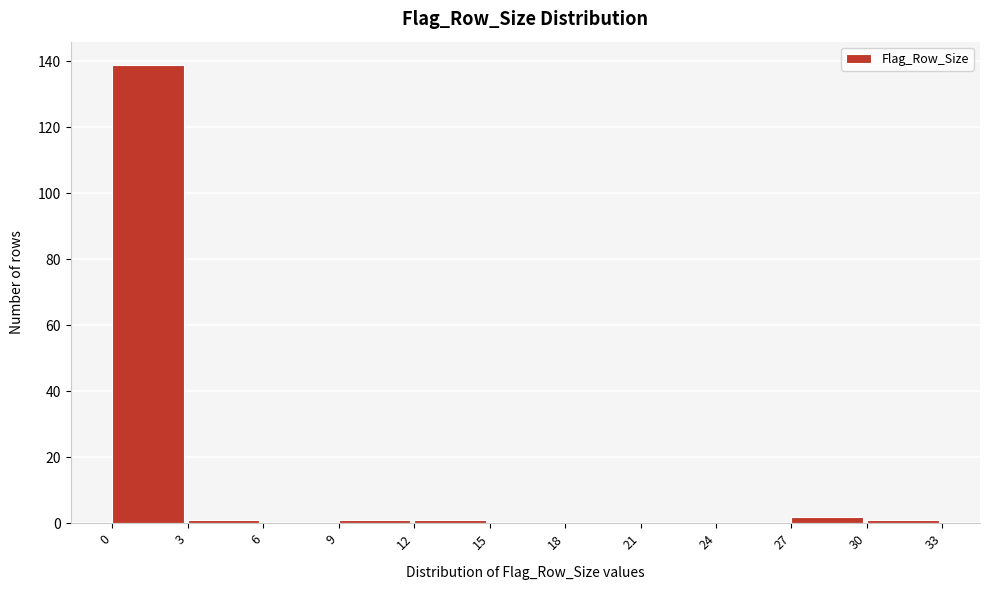

Reading left to right, transcribe this chart: for each bar, give the range it covers on the x-axis and its height. The values are not printed on the chart, so give them approximately, as read against the axis.

0 to 3: 140
3 to 6: under 2
6 to 9: 0
9 to 12: under 2
12 to 15: under 2
15 to 18: 0
18 to 21: 0
21 to 24: 0
24 to 27: 0
27 to 30: 2
30 to 33: under 2